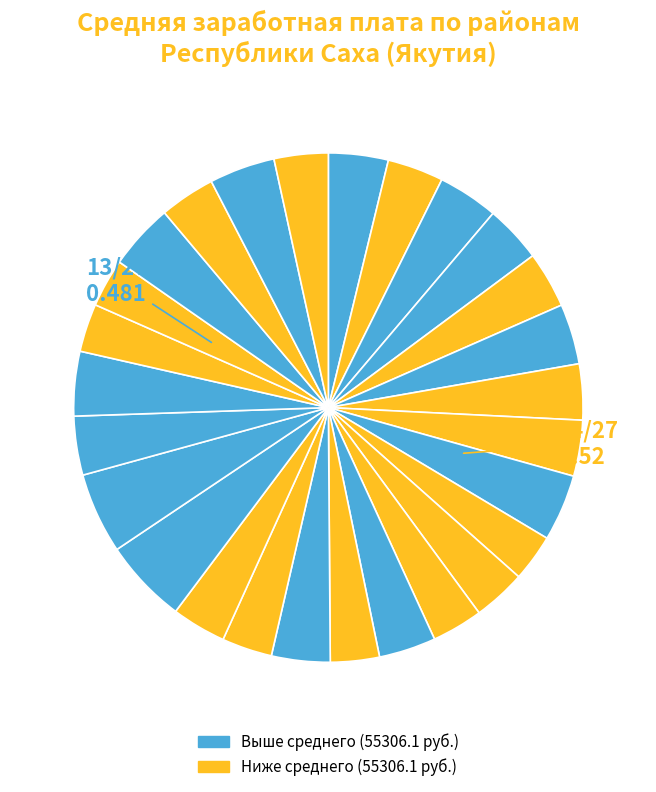

How many slices are in this pie chart?

27